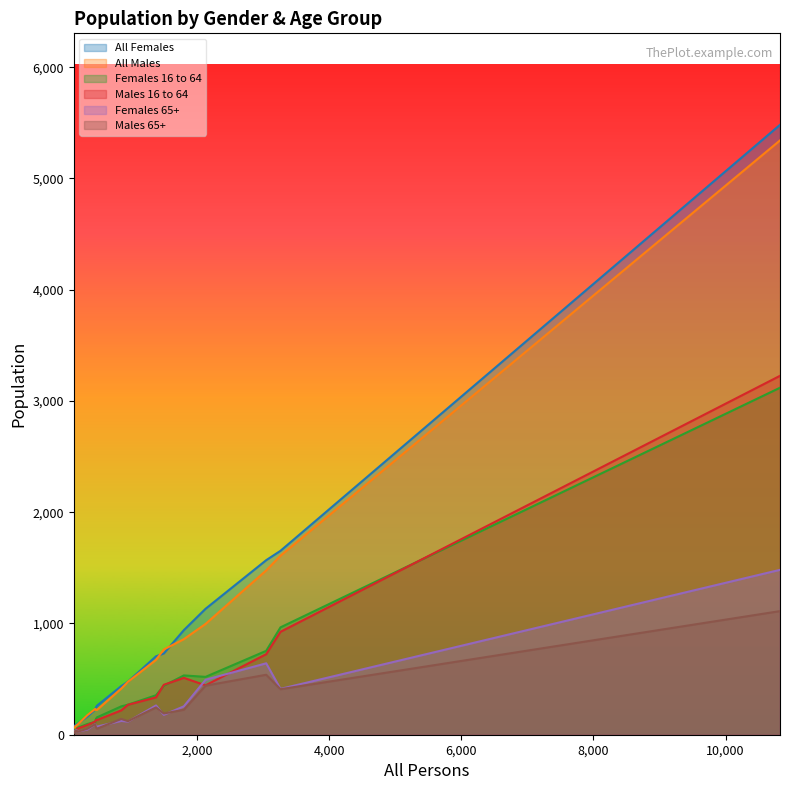

True or false: Males 65+ has a value of 1789 at Blandford Forum & Langton Long Blandford.

False